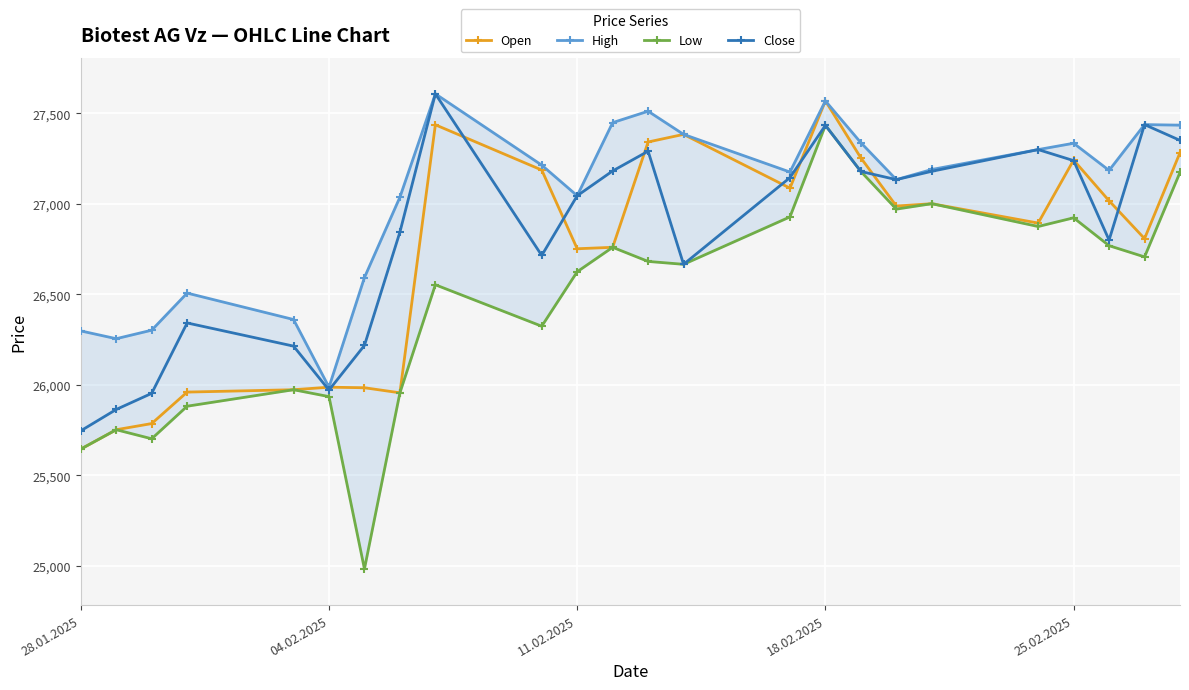

Is the value of Close at 18.02.2025 greater than the value of Open at 04.02.2025?

Yes